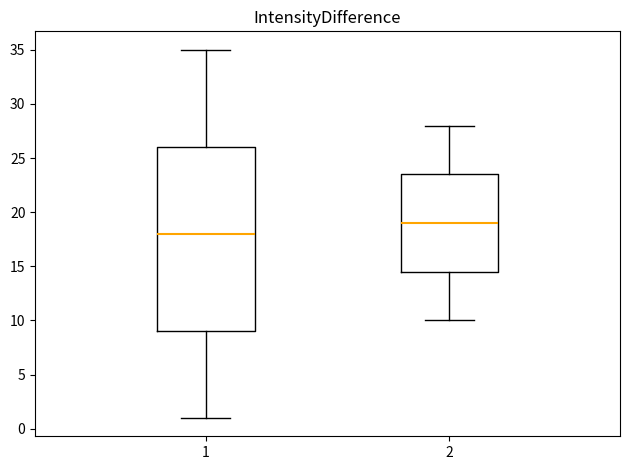

Reading left to right, transcribe this box plot: for each box, give where its median line is, the range the box spans, and where its two whiskers end, as read against the y-axis. The values are not printed on the chart, so give them approximately, as read against the axis.

1: median 18.0, box 9.0 to 26.0, whiskers 1.0 to 35.0
2: median 19.0, box 14.5 to 23.5, whiskers 10.0 to 28.0